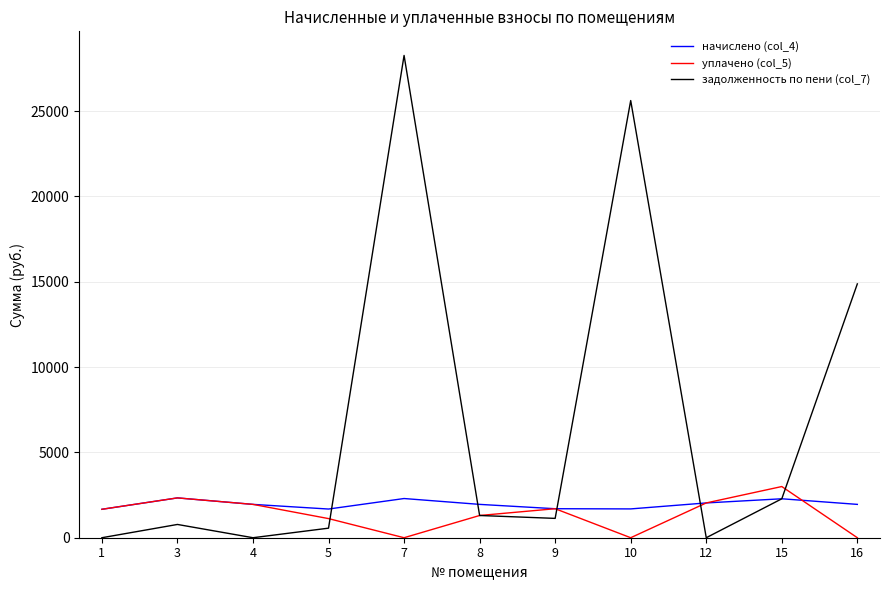

After their last crossing, which series has the higher values: начислено (col_4) or уплачено (col_5)?

начислено (col_4)